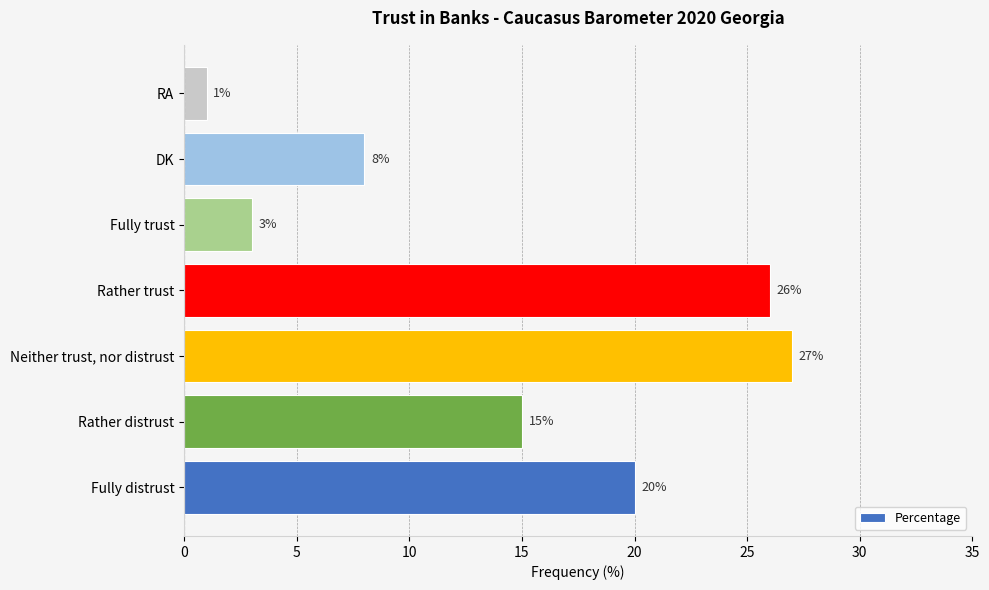

What is the difference between the second highest and second lowest values?

23